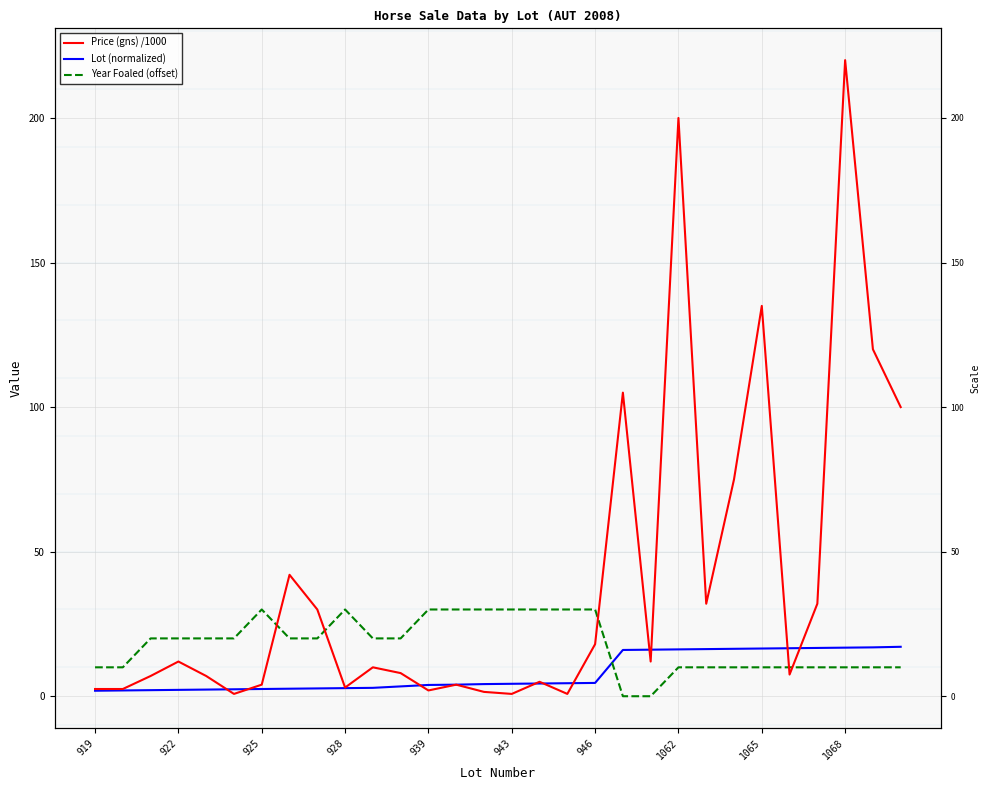

Count the number of categories in the chart.

30